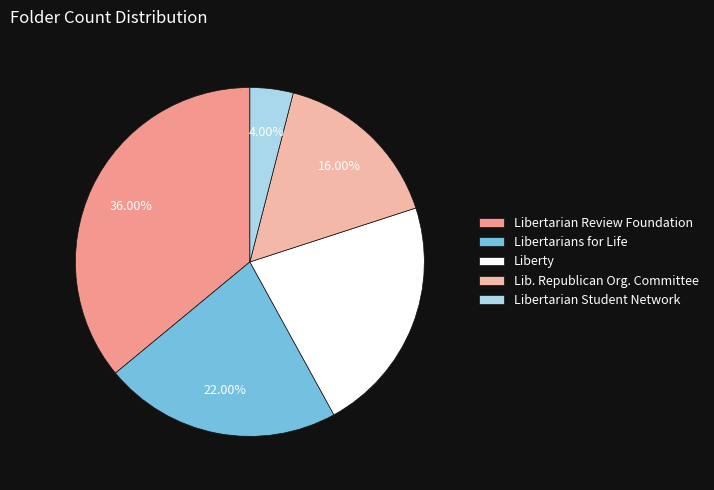

To the nearest percent, what is the average slice percentage?

20%